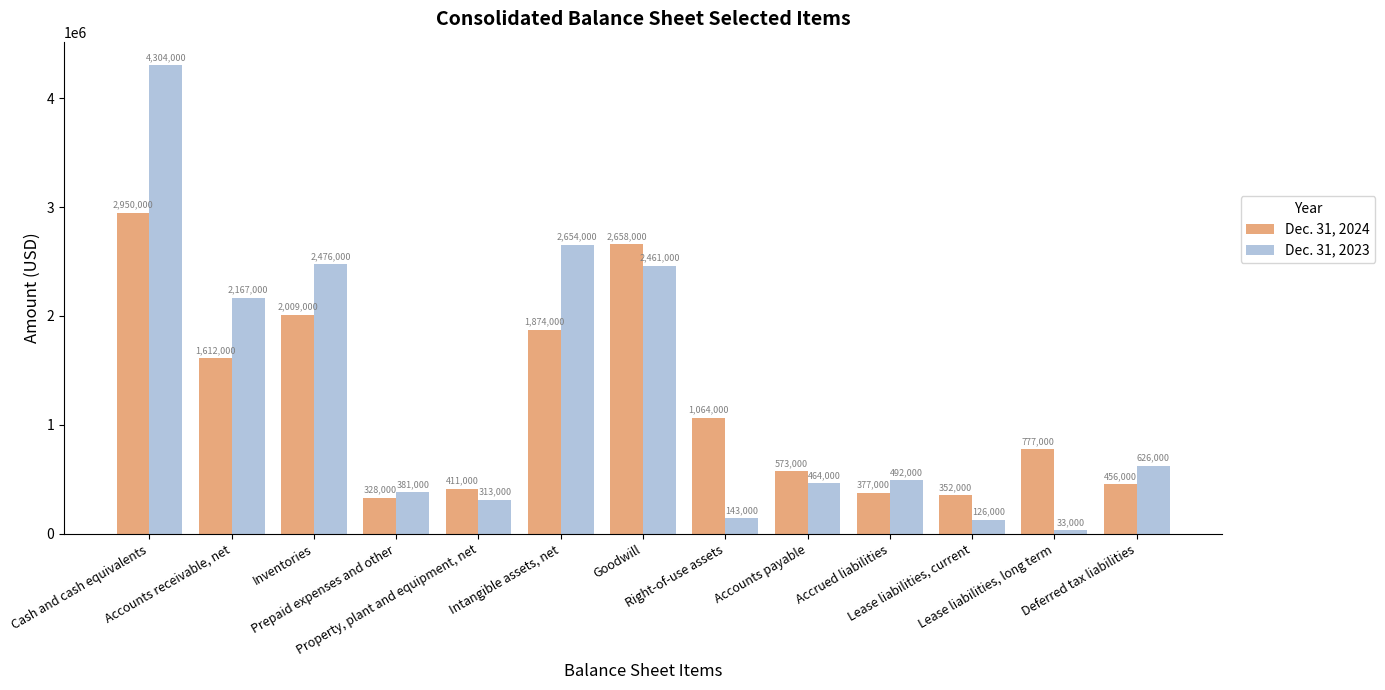

Which series changed the most between Intangible assets, net and Right-of-use assets?

Dec. 31, 2023